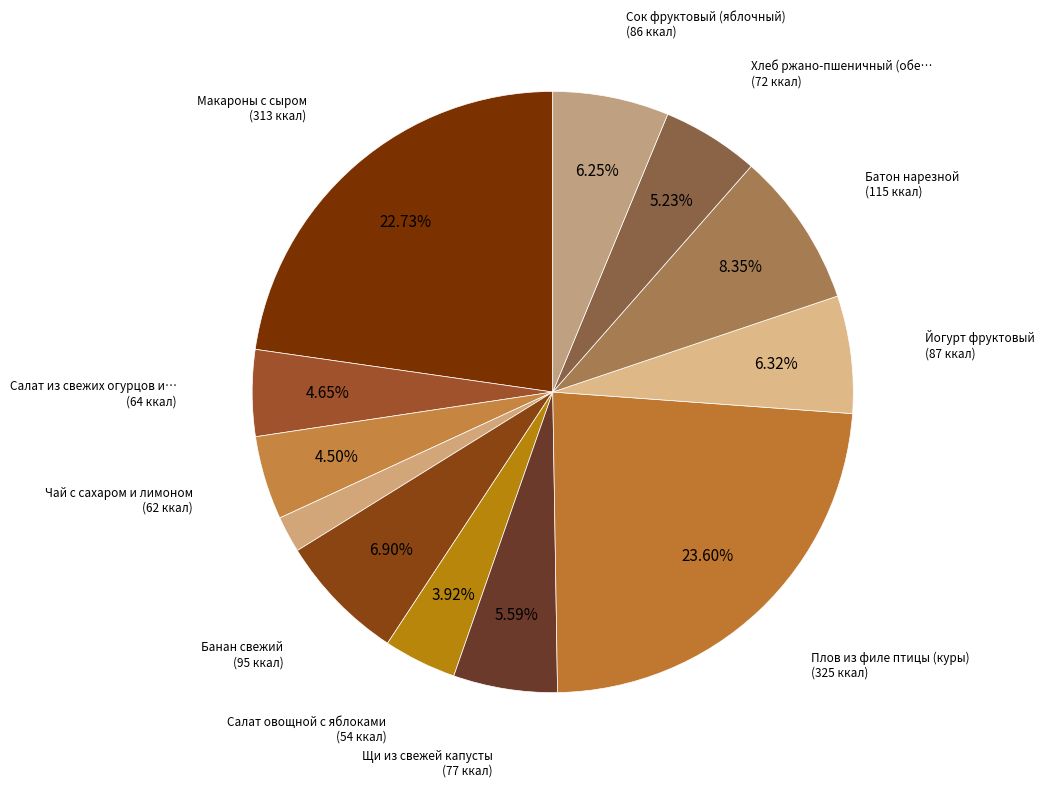

How many slices are in this pie chart?

12